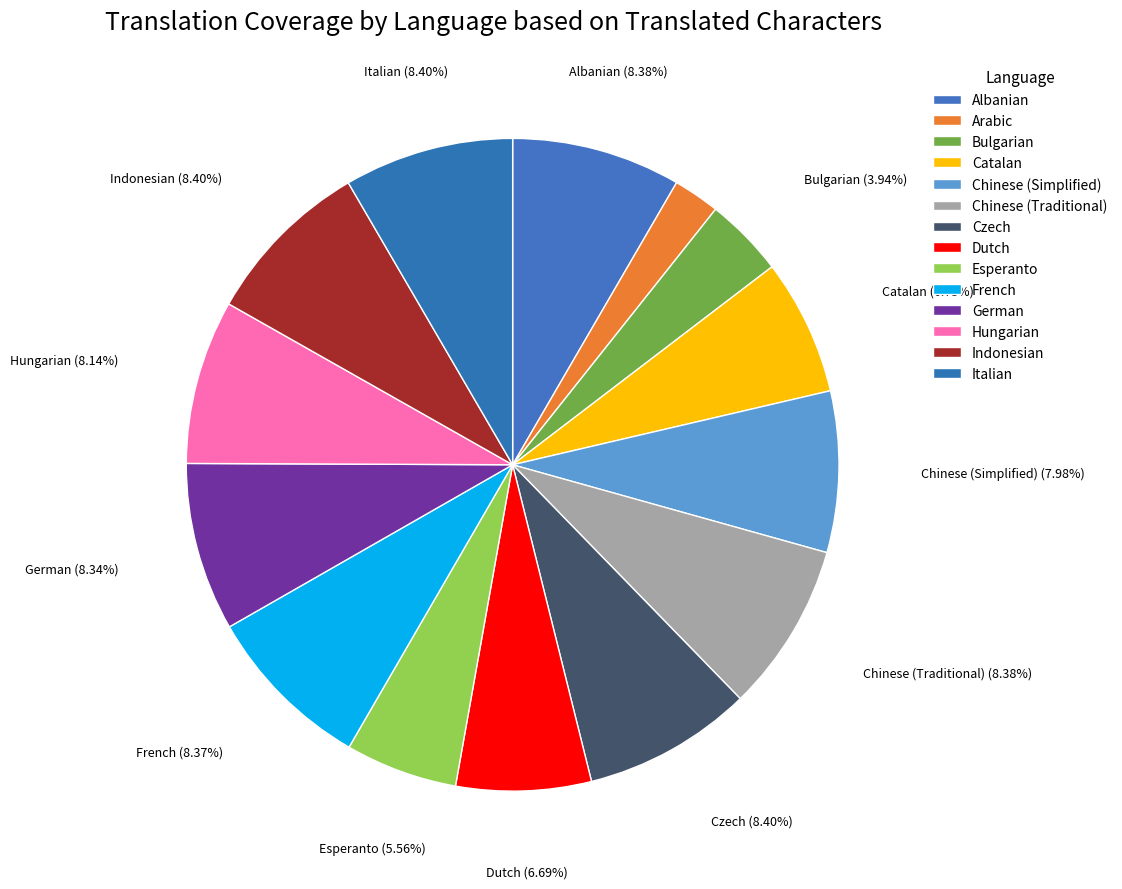

To the nearest percent, what is the difference between the largest and smallest slice percentages?

6%